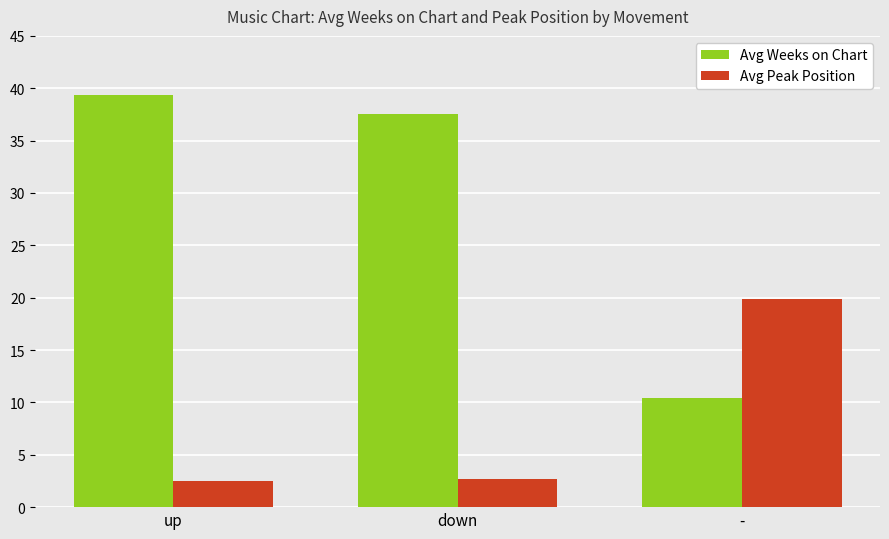

What are all the series names shown in the legend?

Avg Weeks on Chart, Avg Peak Position